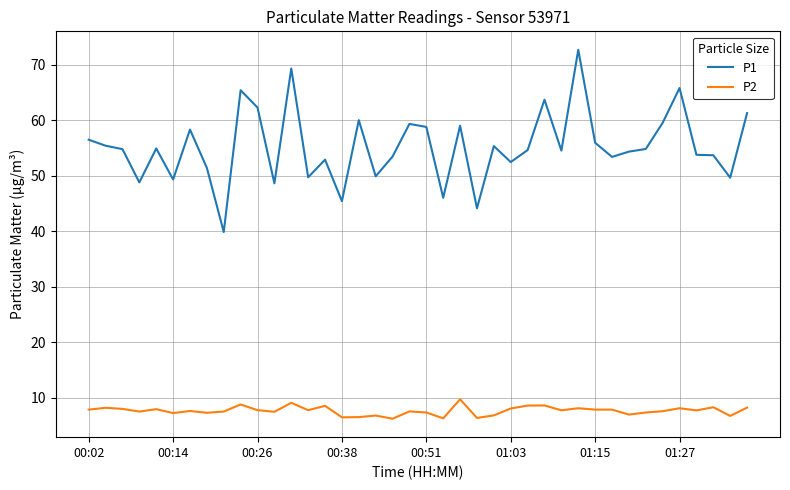

Which series has the largest range (max minus min)?

P1